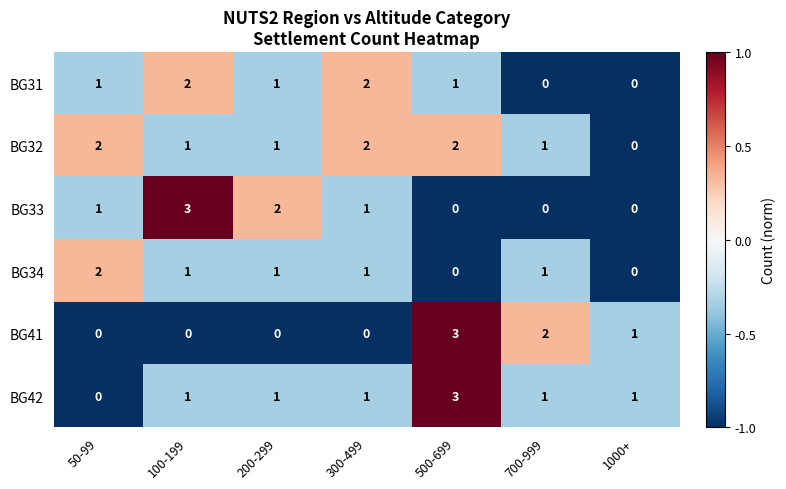

What is the difference between the maximum and second lowest values in the BG33 series?

3